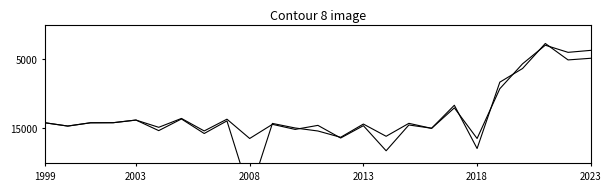

Is the value of world rank at 10 greater than the value of historical rank at 2003?

No